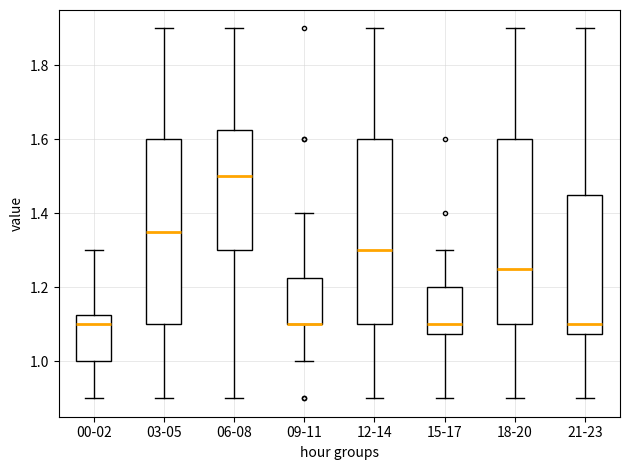

Reading left to right, transcribe this box plot: for each box, give where its median line is, the range the box spans, and where its two whiskers end, as read against the y-axis. The values are not printed on the chart, so give them approximately, as read against the axis.

00-02: median 1.10, box 1.00 to 1.12, whiskers 0.90 to 1.30
03-05: median 1.36, box 1.10 to 1.60, whiskers 0.90 to 1.90
06-08: median 1.50, box 1.30 to 1.62, whiskers 0.90 to 1.90
09-11: median 1.10 (drawn on the box's lower edge), box 1.10 to 1.22, whiskers 1.00 to 1.40
12-14: median 1.30, box 1.10 to 1.60, whiskers 0.90 to 1.90
15-17: median 1.10, box 1.08 to 1.20, whiskers 0.90 to 1.30
18-20: median 1.26, box 1.10 to 1.60, whiskers 0.90 to 1.90
21-23: median 1.10, box 1.08 to 1.46, whiskers 0.90 to 1.90